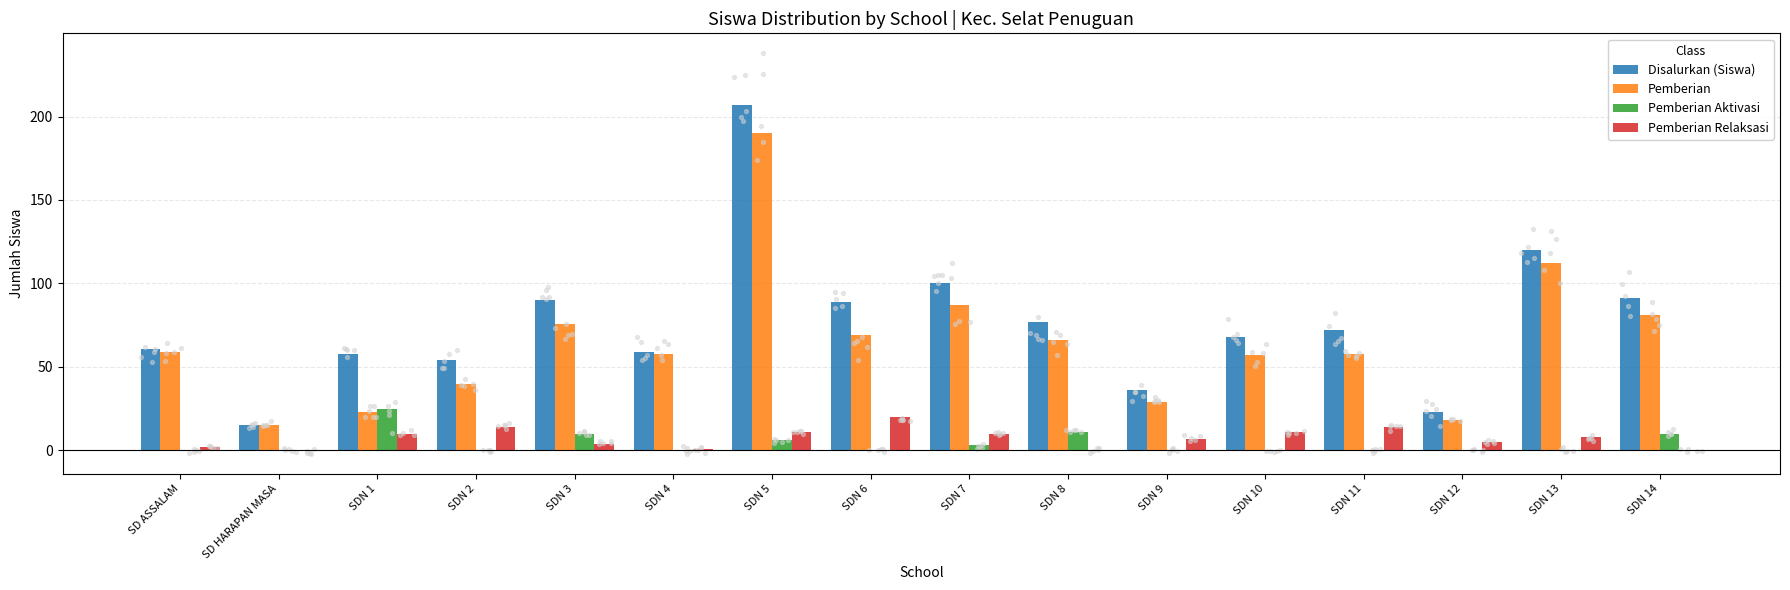

What are all the series names shown in the legend?

Disalurkan (Siswa), Pemberian, Pemberian Aktivasi, Pemberian Relaksasi